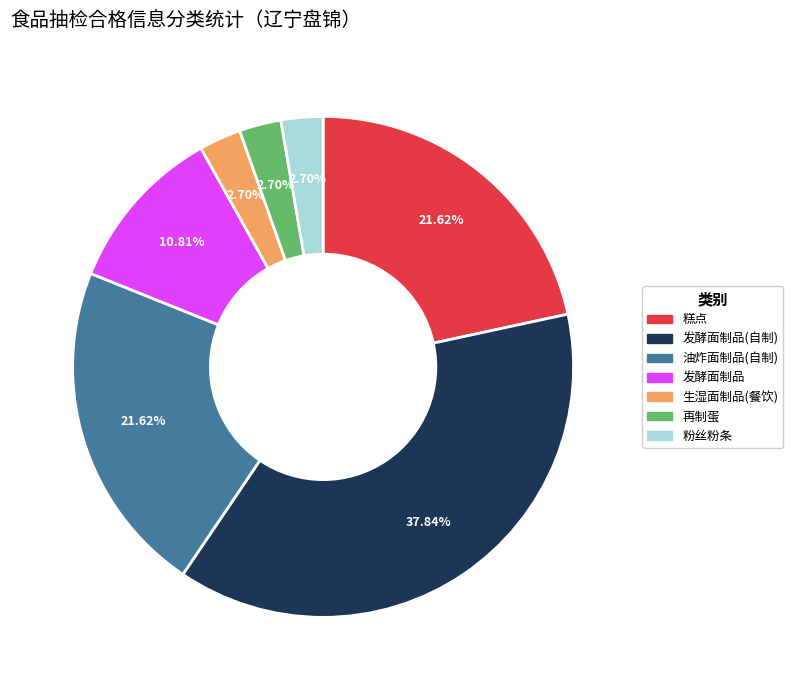

Is there any slice that represents more than half of the pie?

No